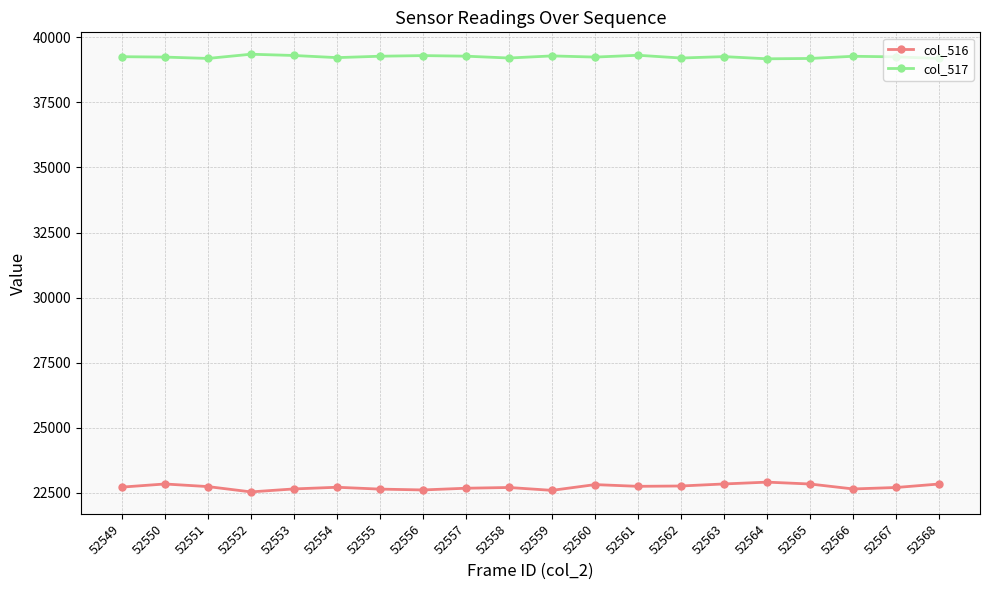

True or false: col_516 has more than 1 interior local peaks.

True